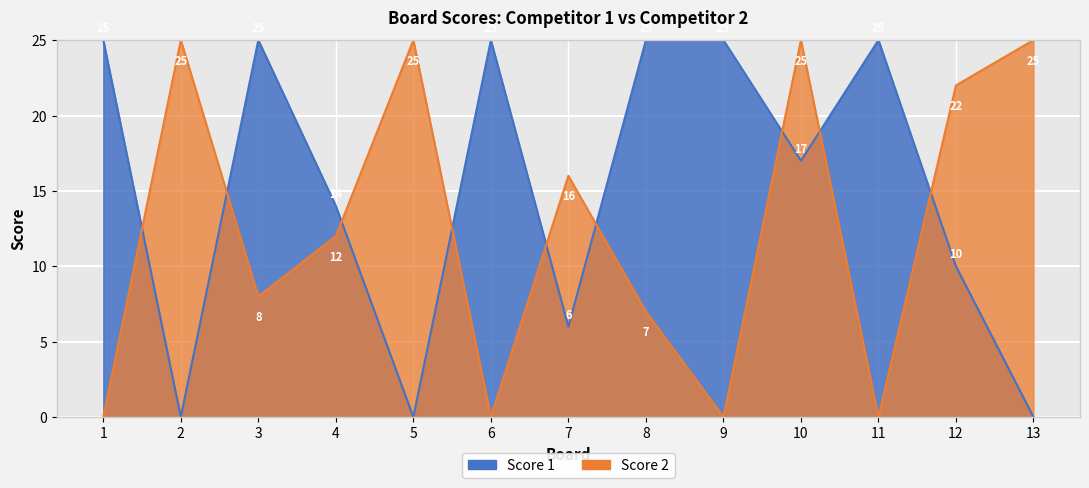

The Score 1 series shows 6 at 7. True or false?

True